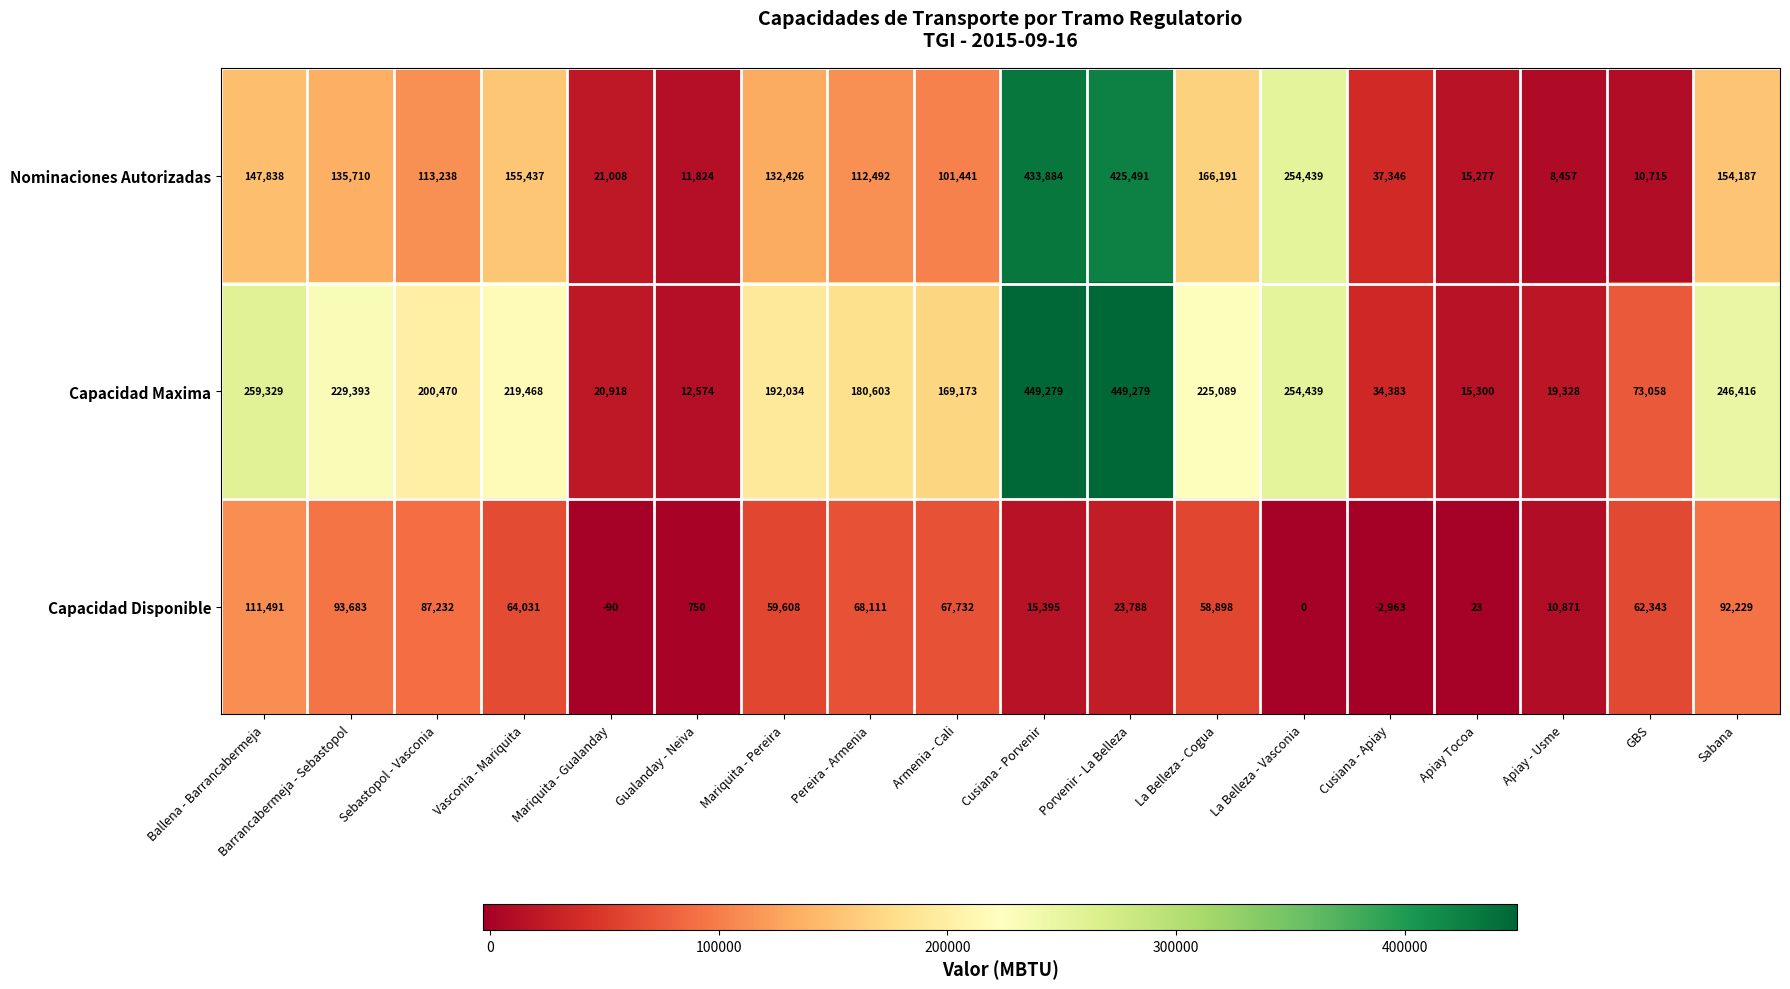

Which series has the largest range (max minus min)?

Capacidad Maxima